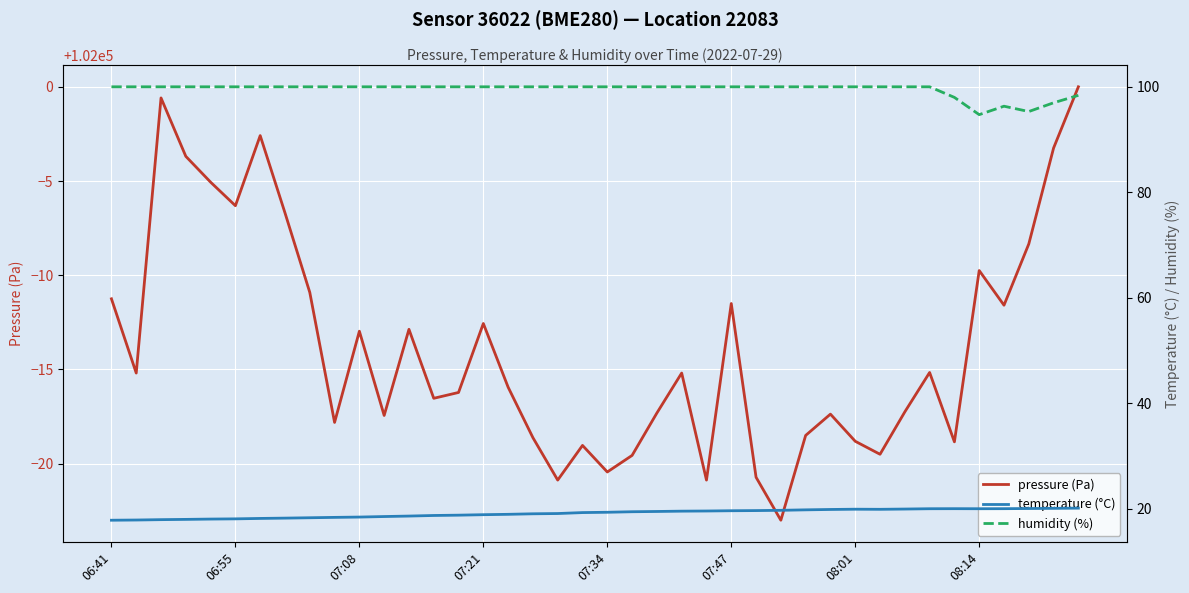

How many lines are shown in the chart?

3